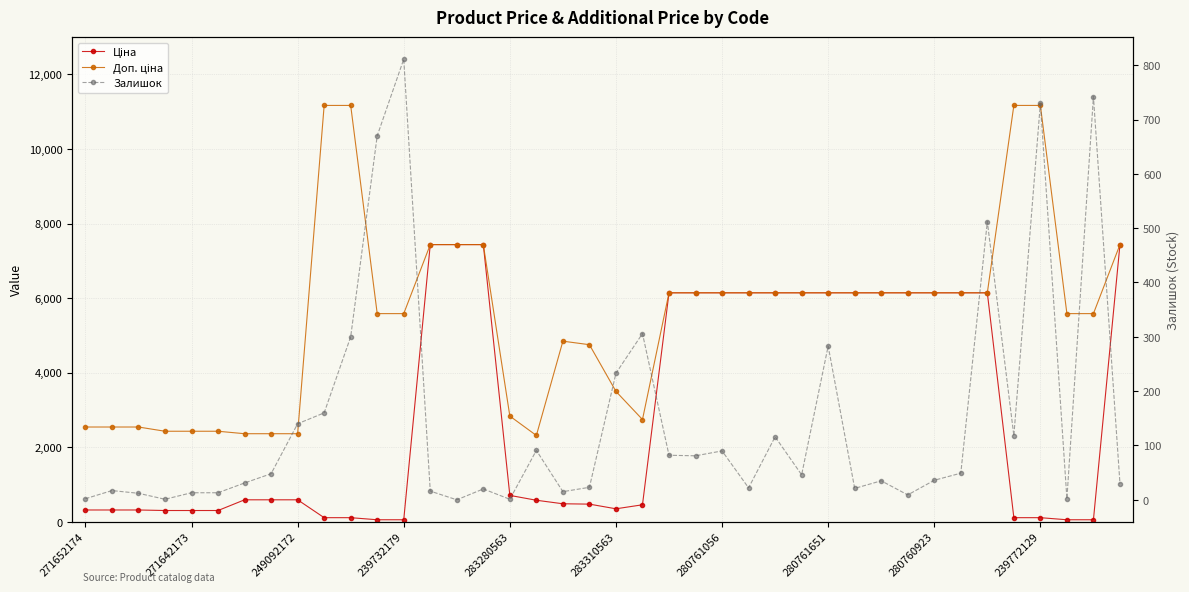

True or false: Залишок and Ціна intersect in this chart.

True